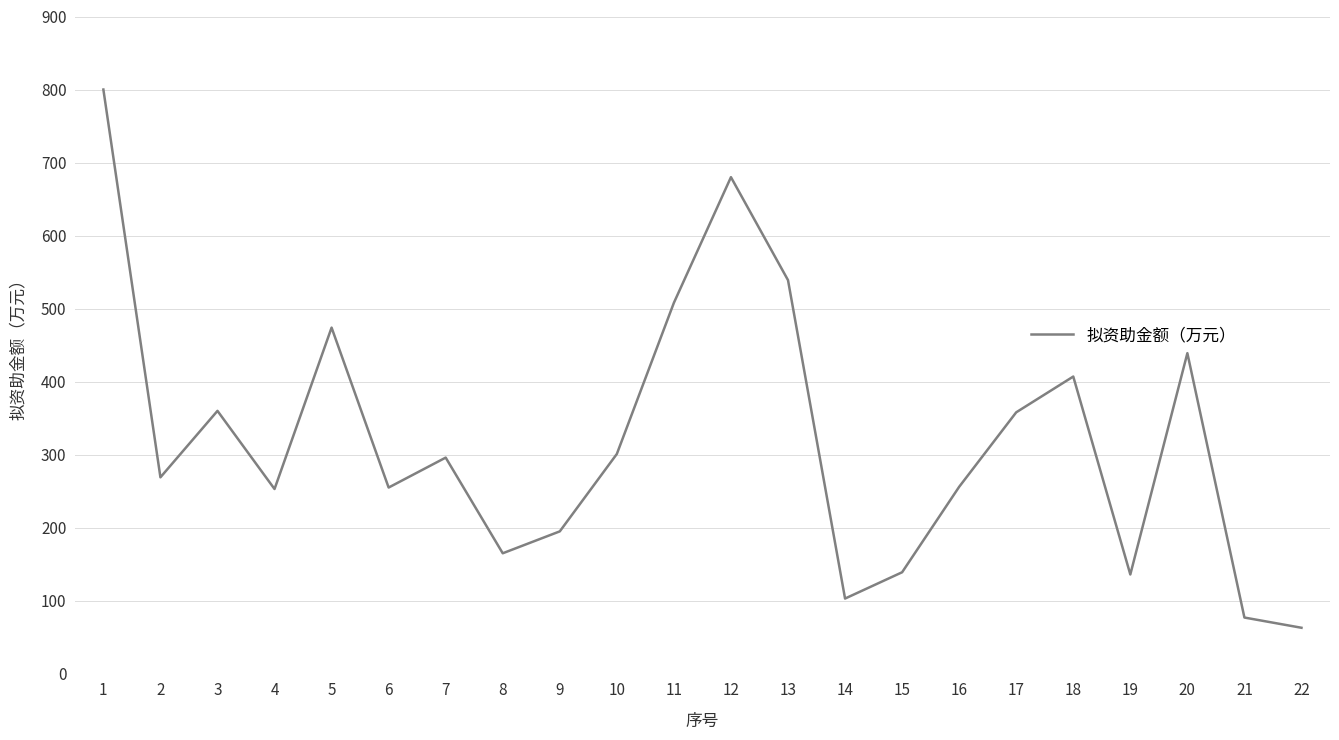

Does the chart have visible grid lines?

Yes